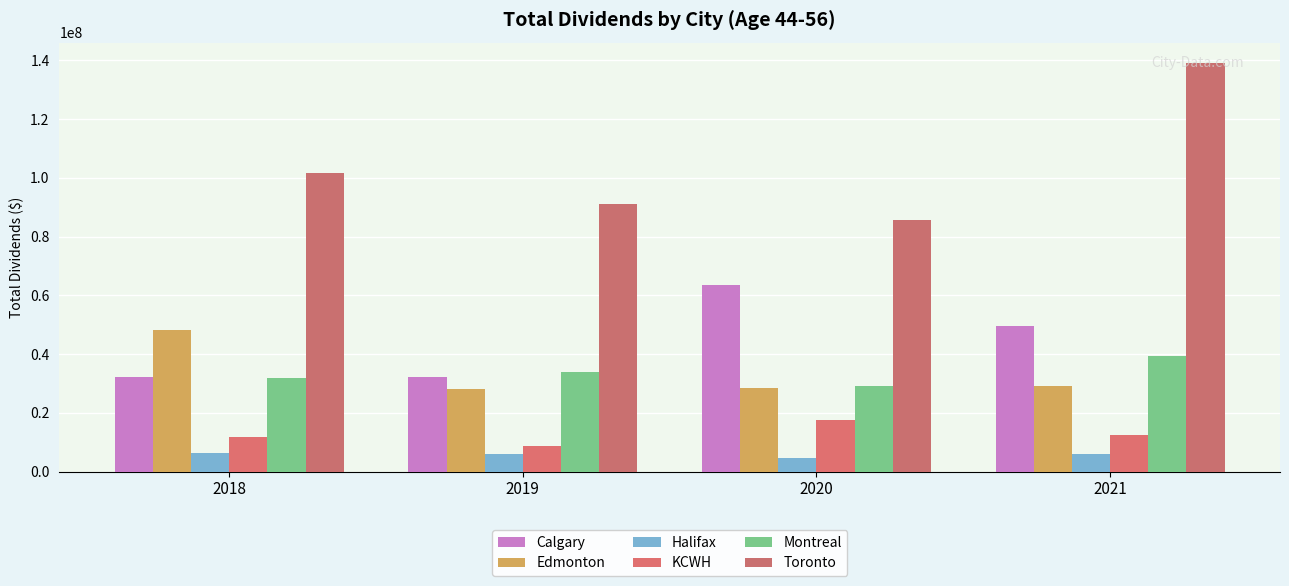

What is the total value across all series at 2019?

200034000